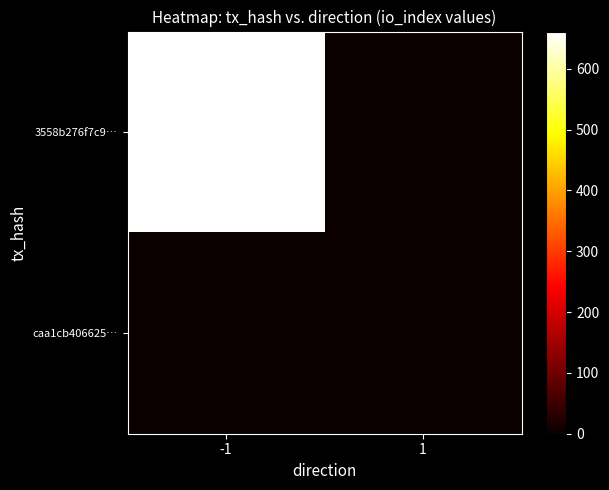

What is the spread (max minus min) of values at -1?

661